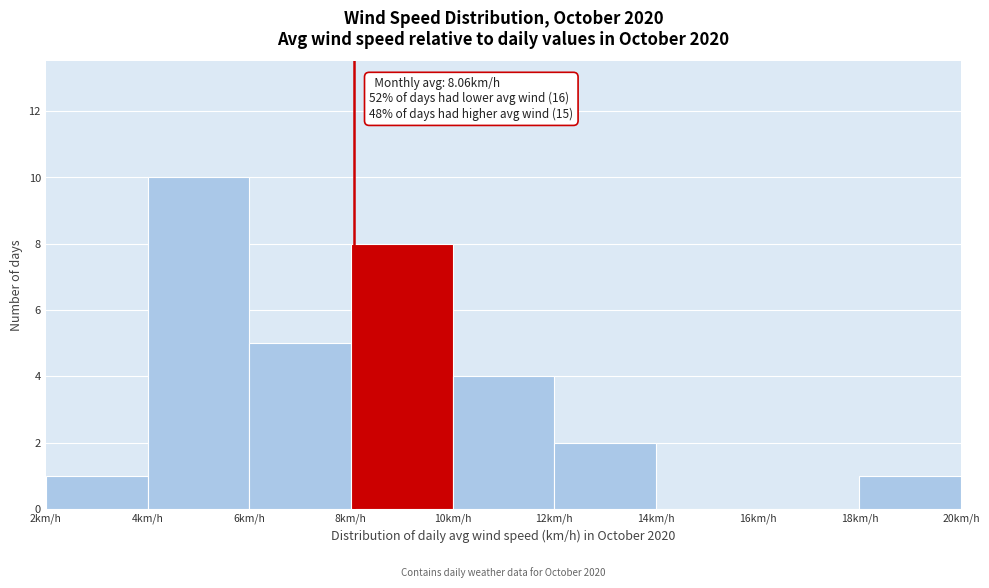

Over which range of the x-axis is the bar tallest?

4 to 6